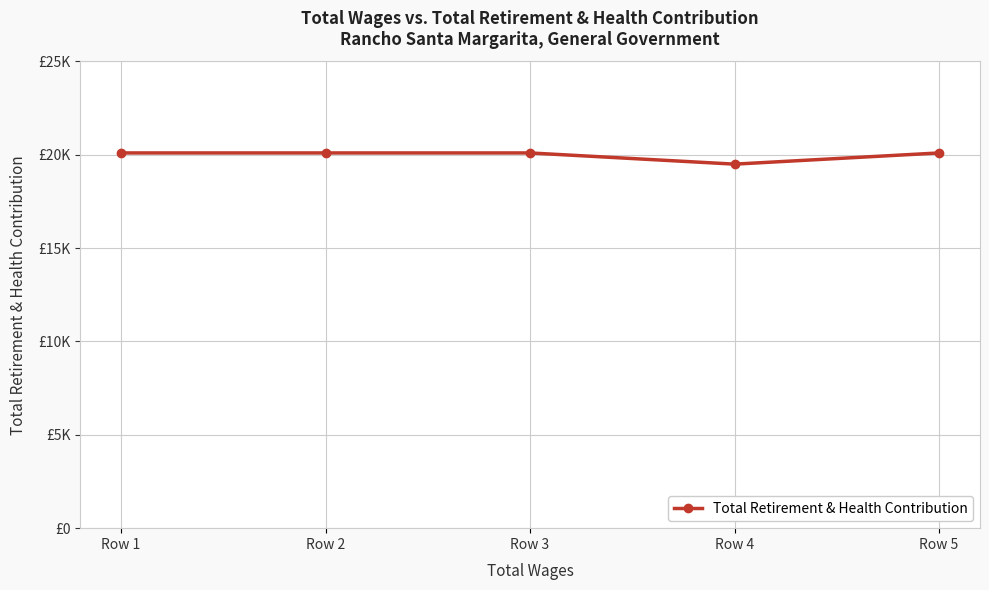

Rank the categories by value from highest to lowest.

Row 1, Row 2, Row 3, Row 5, Row 4